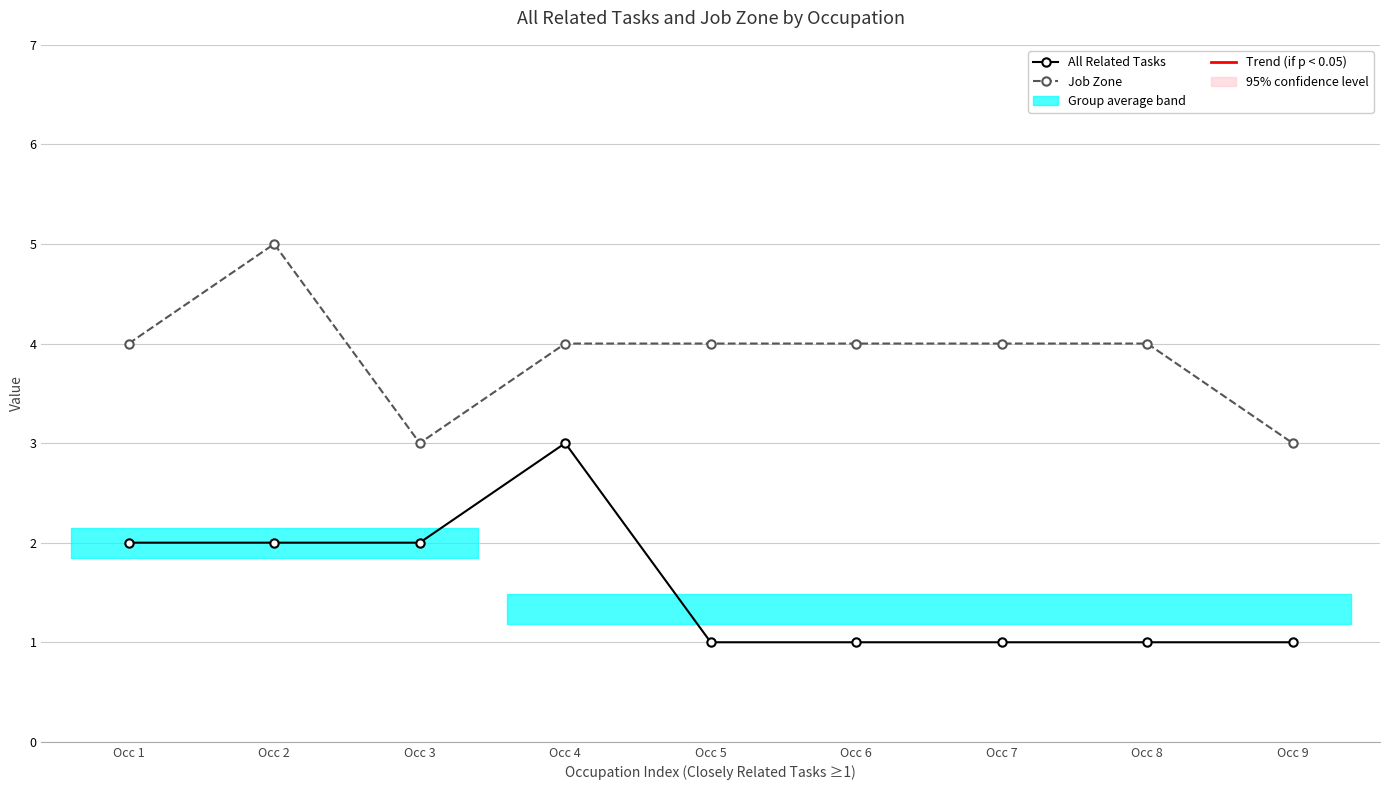

Rank the series at Occ 4 from lowest to highest value.

All Related Tasks, Job Zone